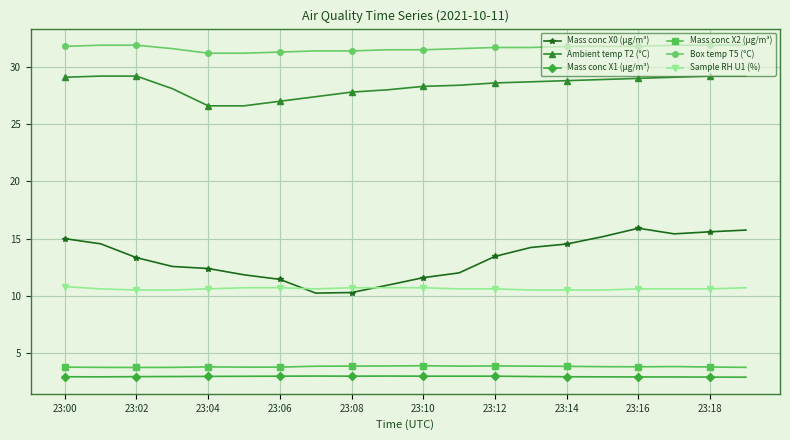

Which series has the largest total across all categories?

Box temp T5 (°C)